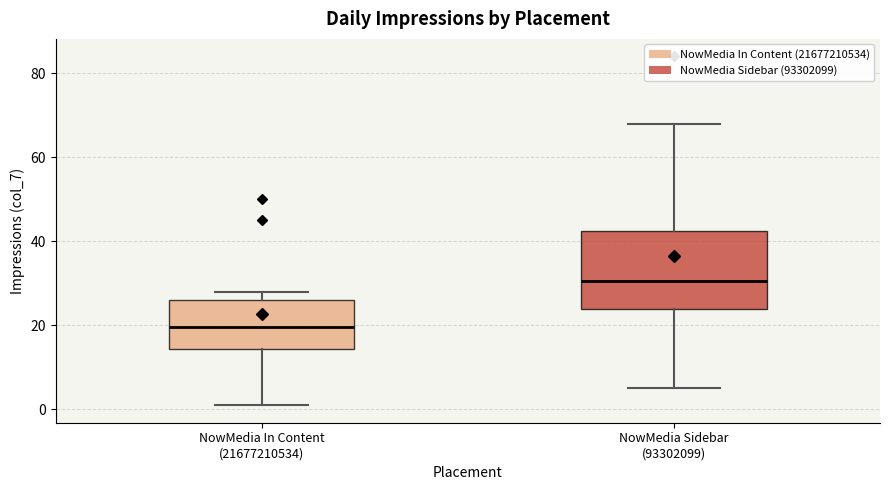

Where does the upper whisker of the box for NowMedia Sidebar (93302099) end on the y-axis? The values are not printed on the chart, so give them approximately, as read against the axis.

68